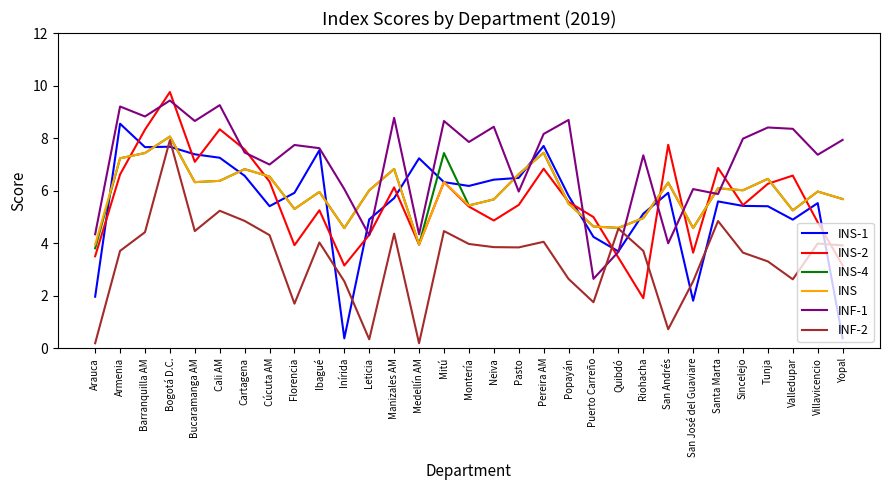

What is the total value across all series at Tunja?

36.3